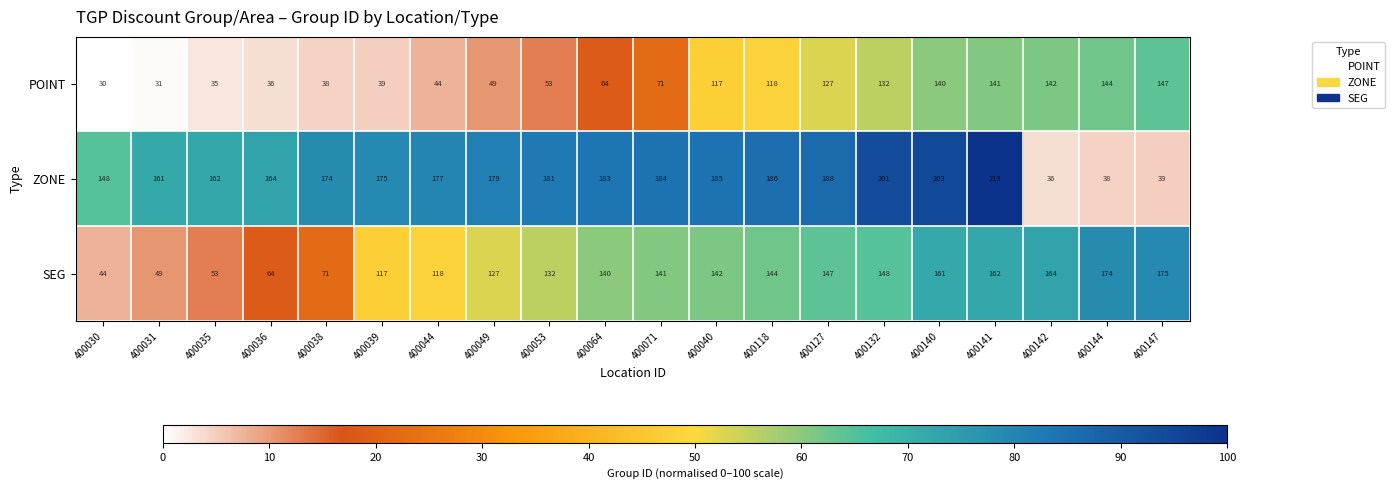

Which series has the widest spread of values?

ZONE